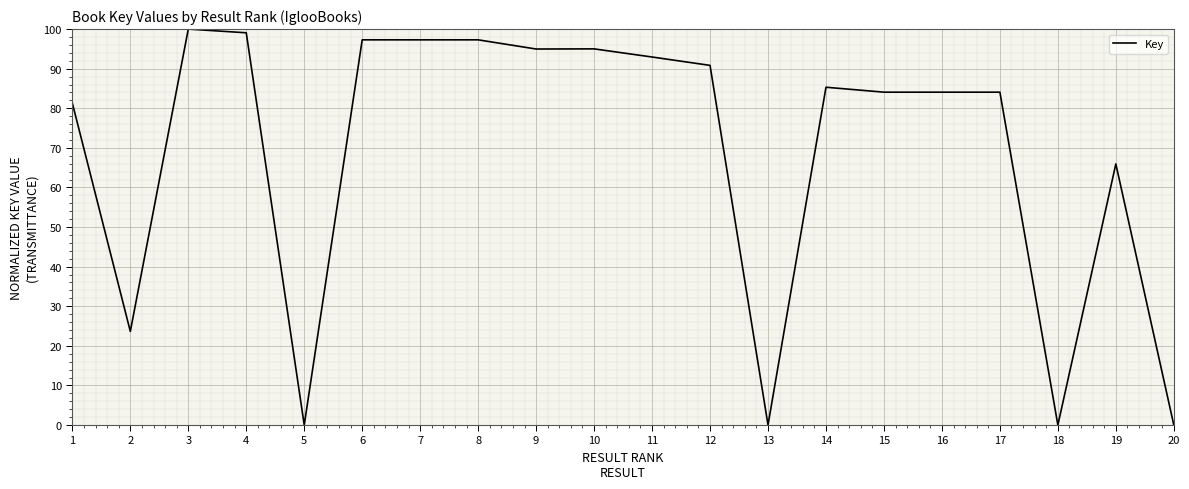

The value at 10 is 95.0. True or false?

True